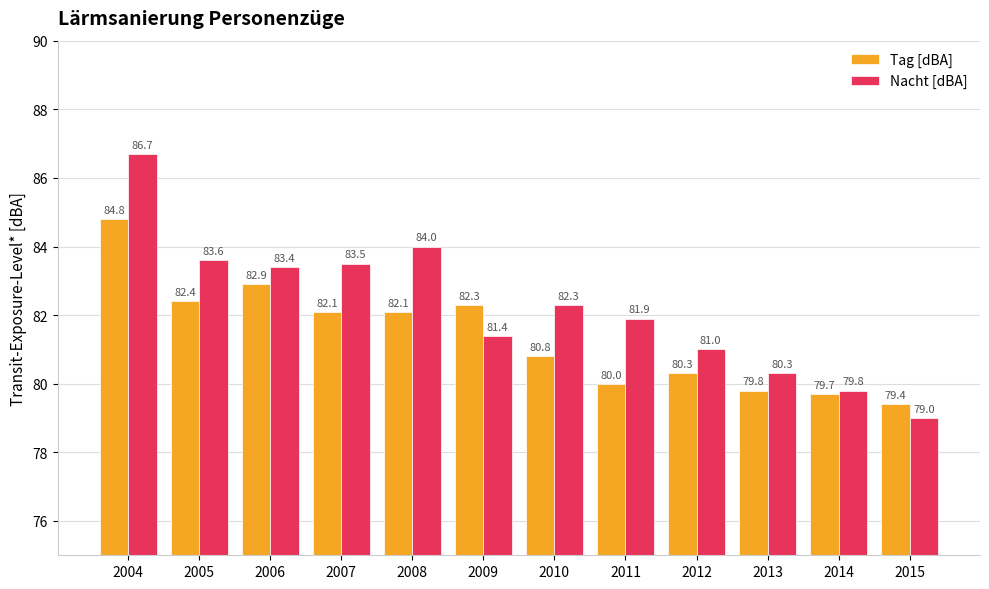

Reading left to right, list all the values displayed in this chart.

Tag [dBA]: 84.8	82.4	82.9	82.1	82.1	82.3	80.8	80.0	80.3	79.8	79.7	79.4
Nacht [dBA]: 86.7	83.6	83.4	83.5	84.0	81.4	82.3	81.9	81.0	80.3	79.8	79.0